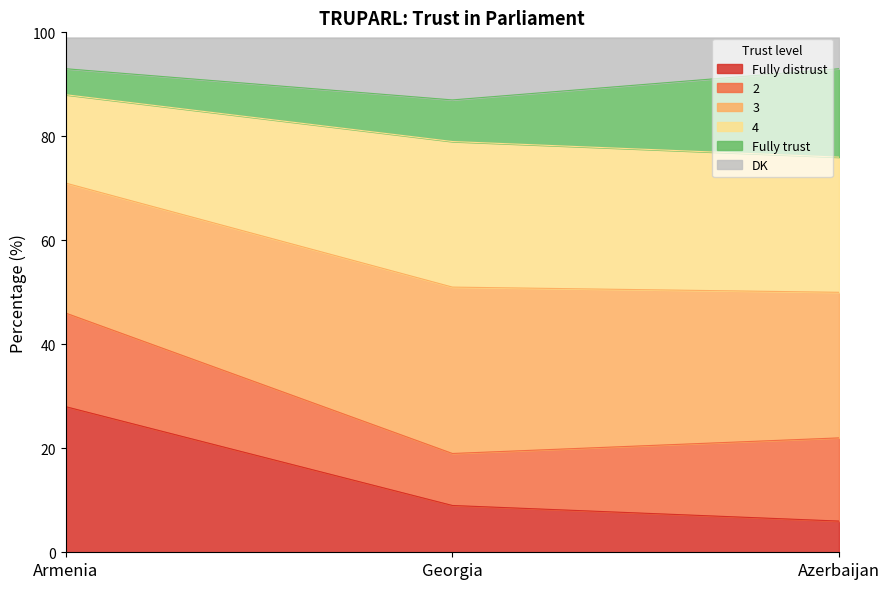

What is the average value of the Fully distrust series?

14